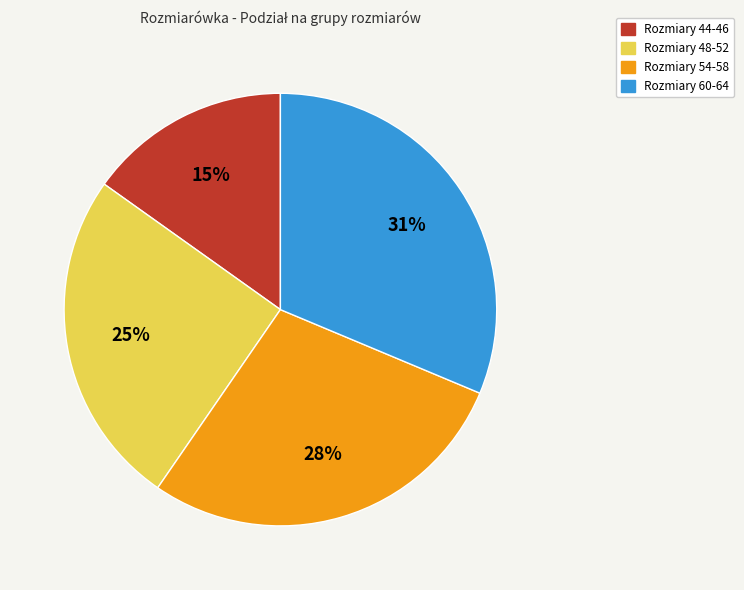

Is there a majority slice in this chart?

No